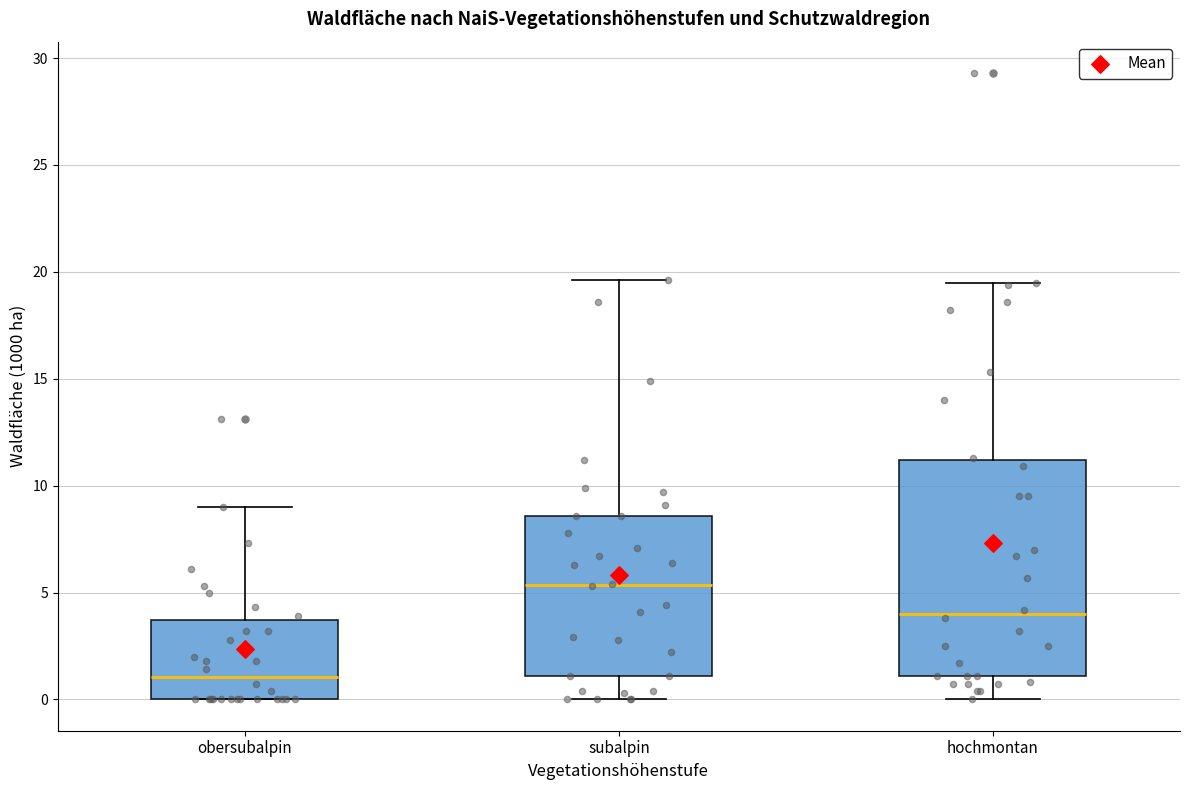

Reading left to right, read every box against the y-axis: the position of its median line, the range the box covers, and the ends of its whiskers. The values are not printed on the chart, so give them approximately, as read against the axis.

obersubalpin: median 1.0, box 0.0 to 3.5, whiskers 0.0 to 9.0
subalpin: median 5.5, box 1.0 to 8.5, whiskers 0.0 to 19.5
hochmontan: median 4.0, box 1.0 to 11.0, whiskers 0.0 to 19.5